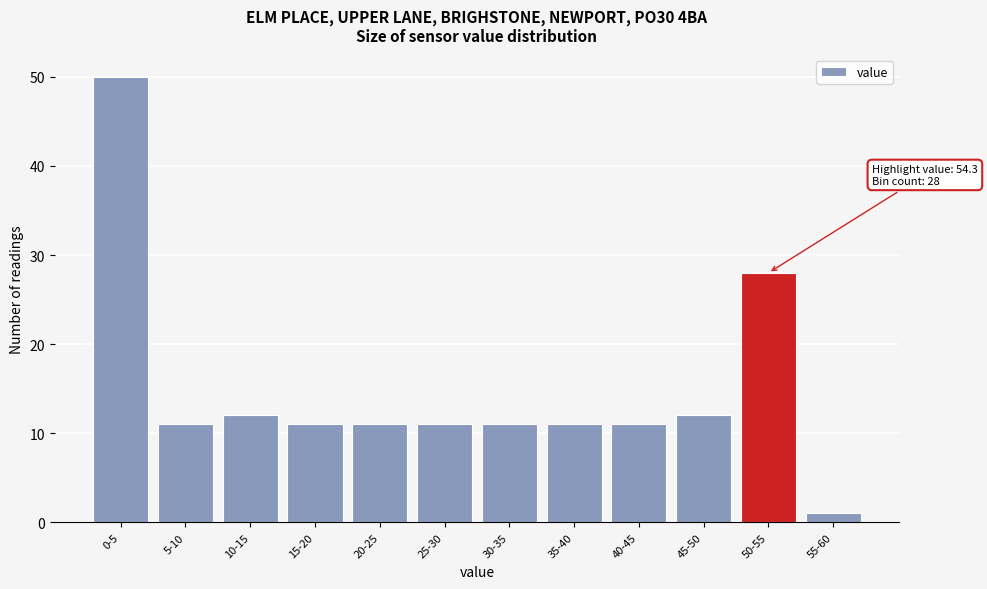

Reading left to right, transcribe all the data shown in this chart.

50	11	12	11	11	11	11	11	11	12	28	1